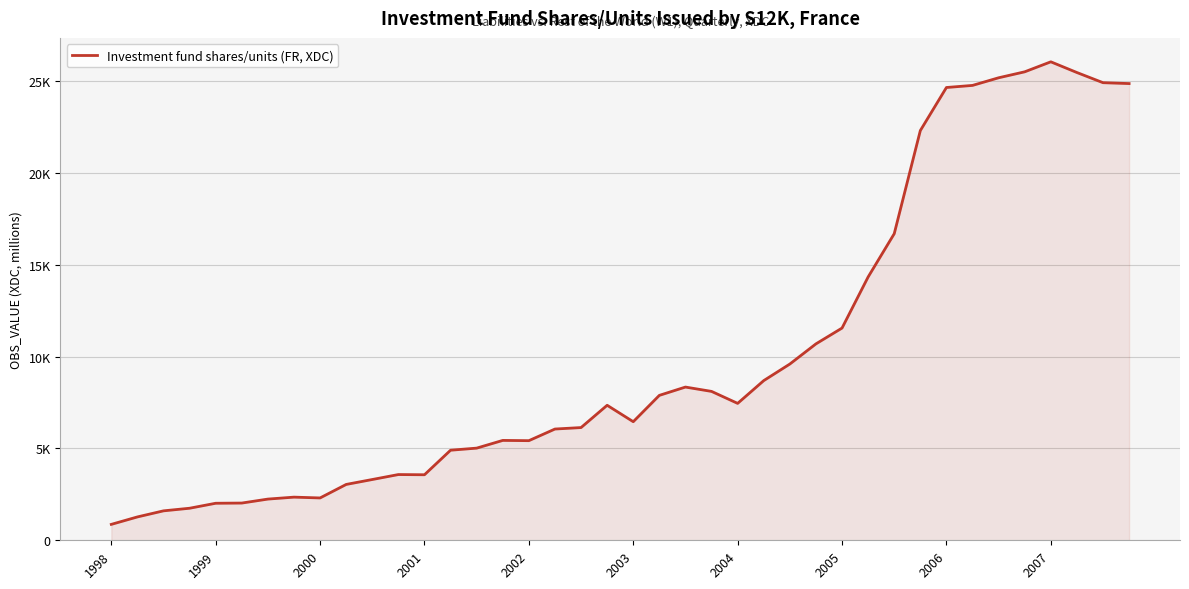

How many points are lower than both their immediate neighbors (excluding endpoints)?

5